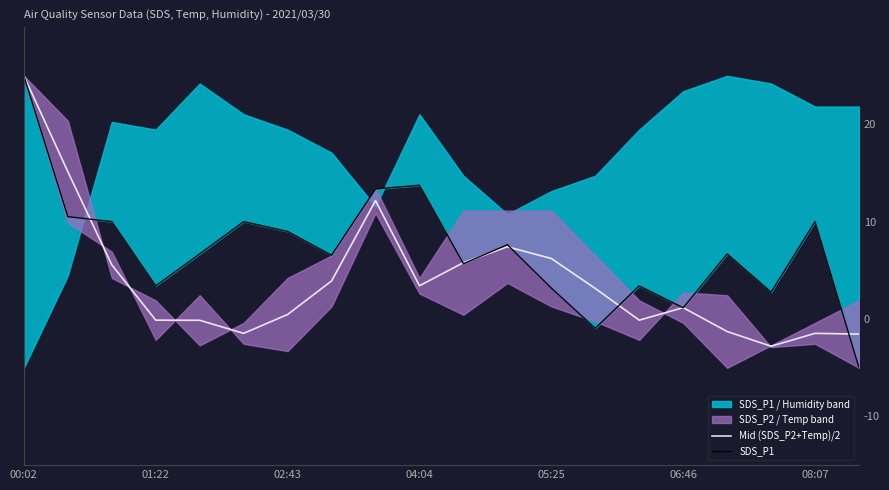

What is the maximum value for Mid (SDS_P2+Temp)/2?

25.0